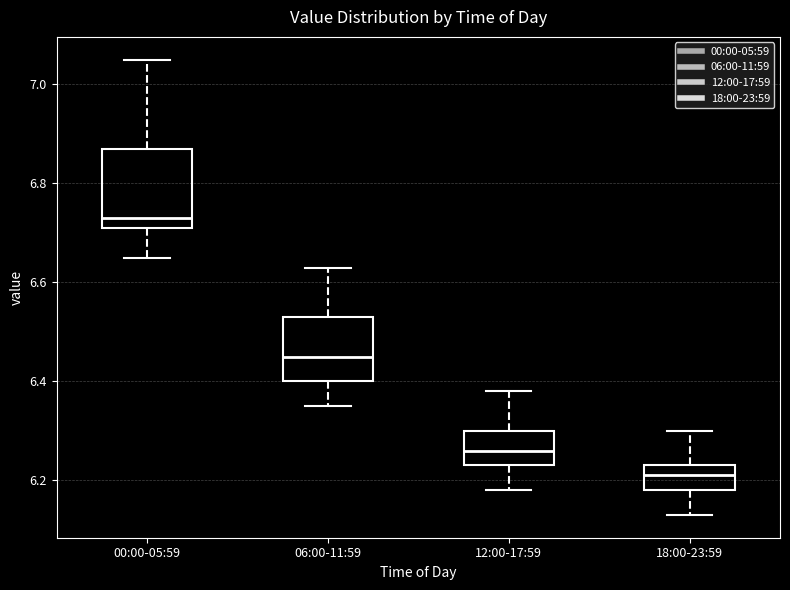

Reading left to right, read every box against the y-axis: the position of its median line, the range the box covers, and the ends of its whiskers. The values are not printed on the chart, so give them approximately, as read against the axis.

00:00-05:59: median 6.74, box 6.72 to 6.88, whiskers 6.66 to 7.06
06:00-11:59: median 6.46, box 6.40 to 6.54, whiskers 6.36 to 6.64
12:00-17:59: median 6.26, box 6.24 to 6.30, whiskers 6.18 to 6.38
18:00-23:59: median 6.22, box 6.18 to 6.24, whiskers 6.14 to 6.30